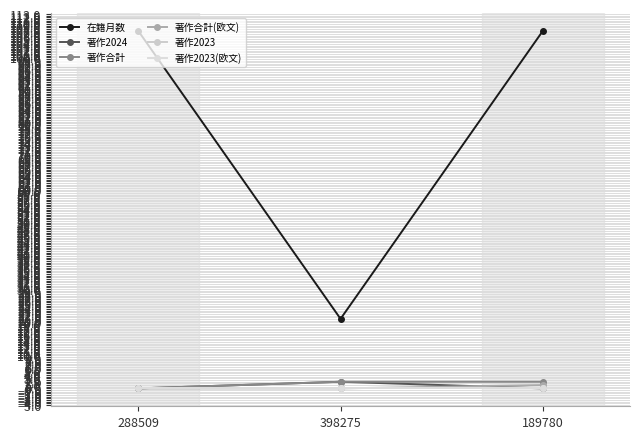

The value of 在籍月数 at 288509 is 108. True or false?

True